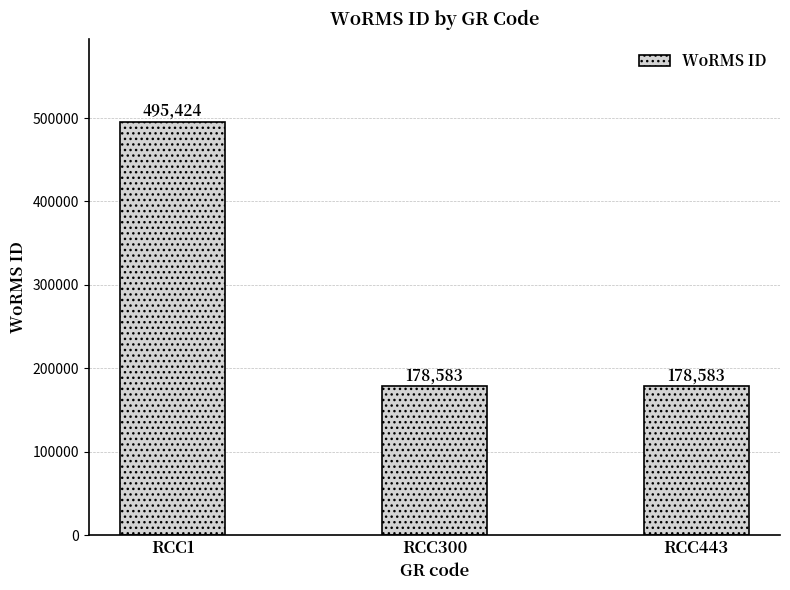

How many bars are there in total?

3